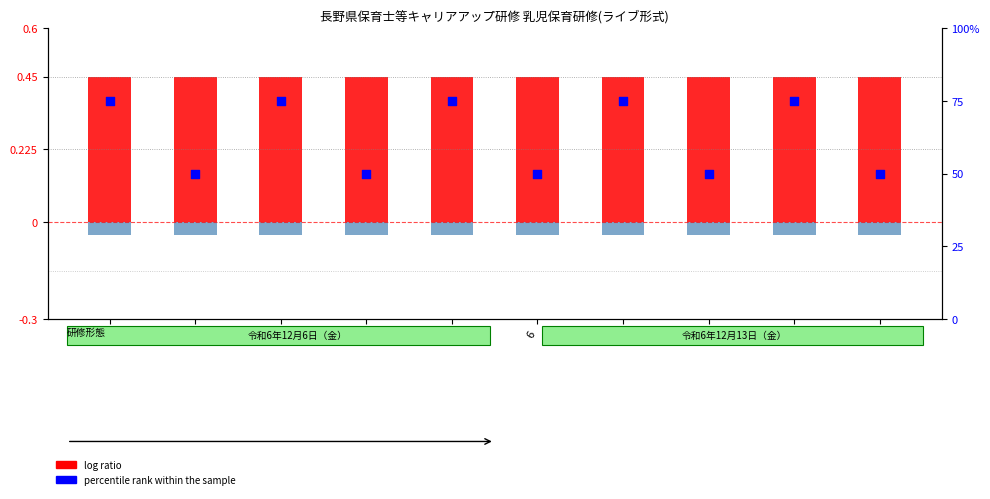

Which series has the largest Y range (max minus min)?

percentile rank within the sample